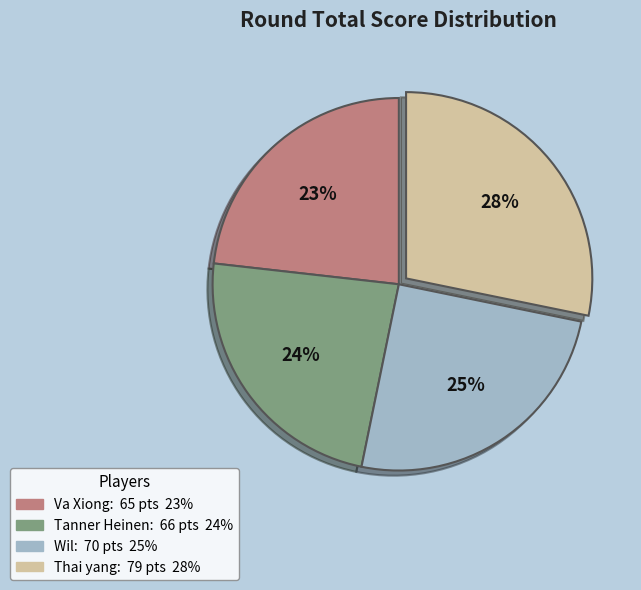

True or false: Wil accounts for 40% of the total.

False